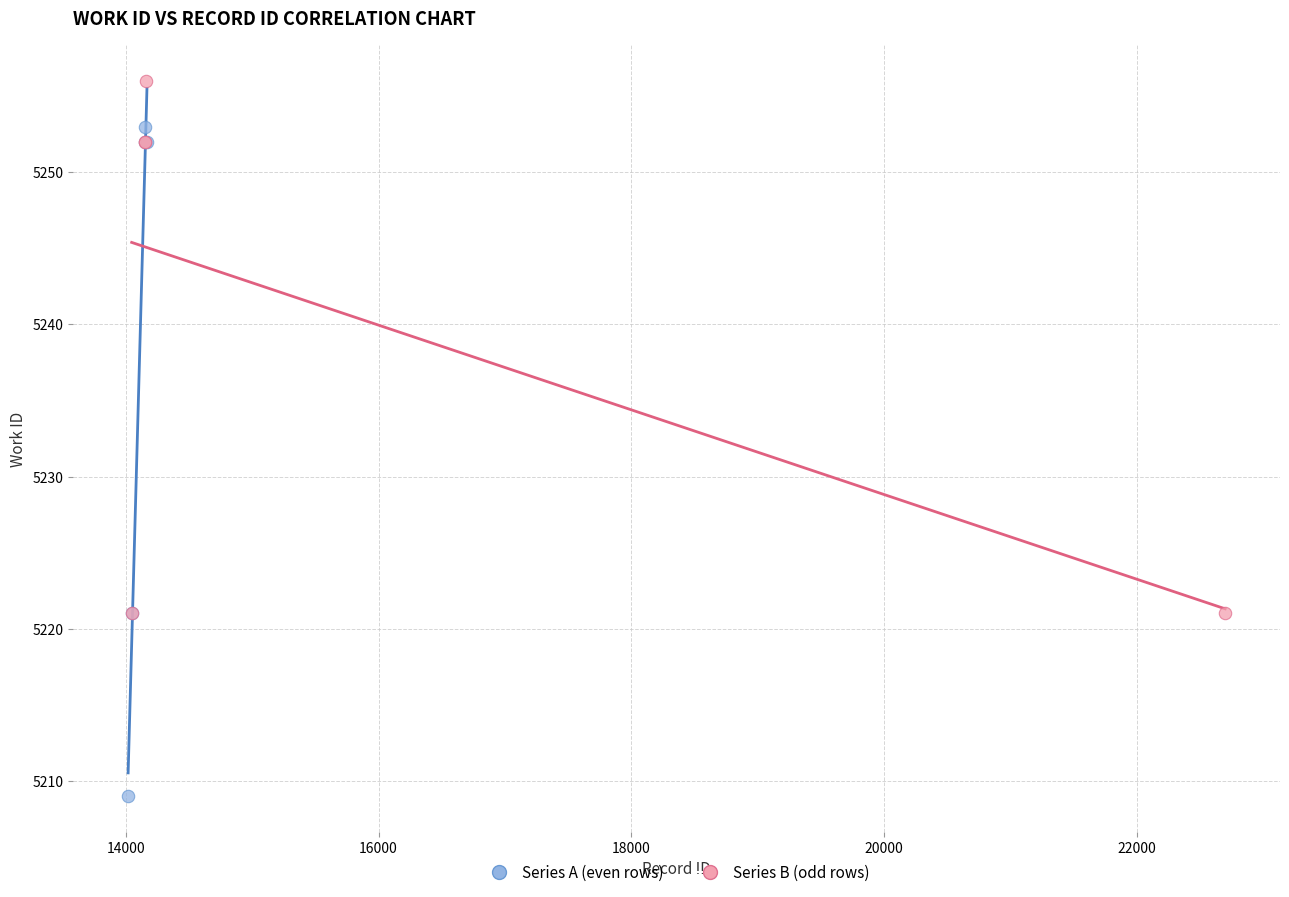

What are all the series names shown in the legend?

Series A (even rows), Series B (odd rows)